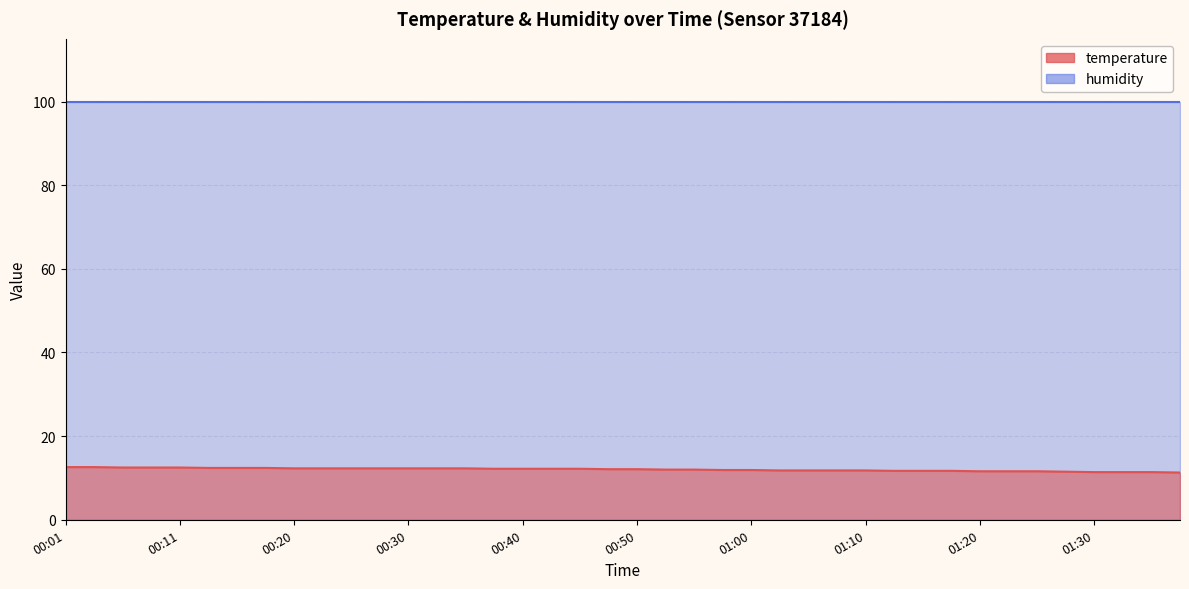

How many values are below 12?

17